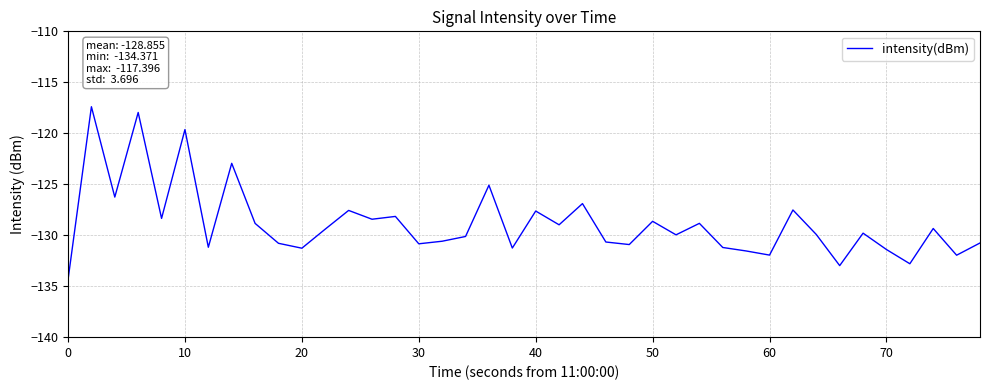

What is the maximum value shown in the chart?

-117.4